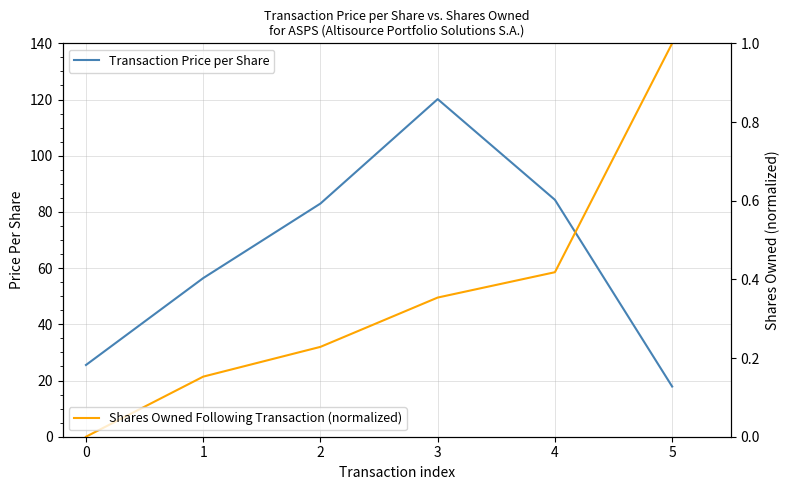

True or false: Transaction Price per Share has a value of 17.9 at 5.

True